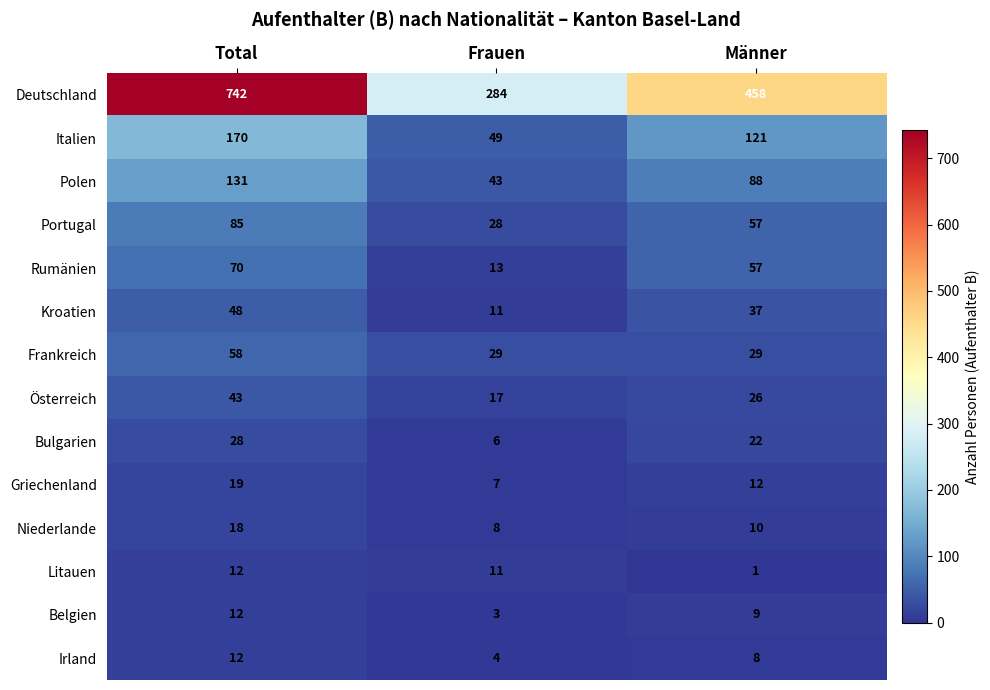

How many values in the Litauen series are below 11?

1